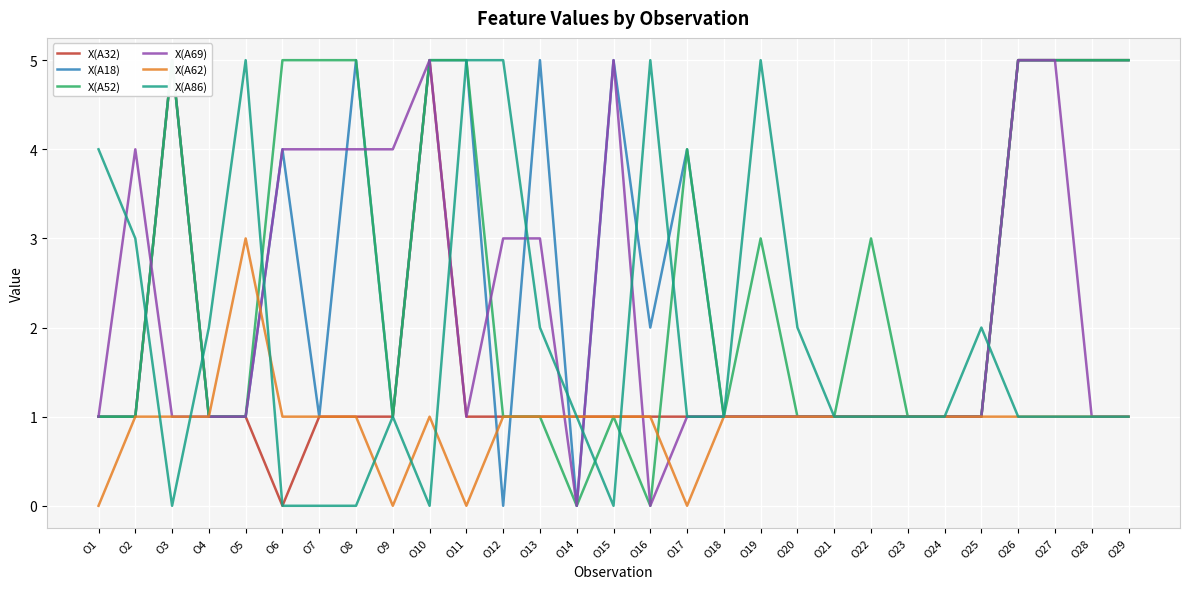

True or false: X(A52) has more than 2 interior local peaks.

True